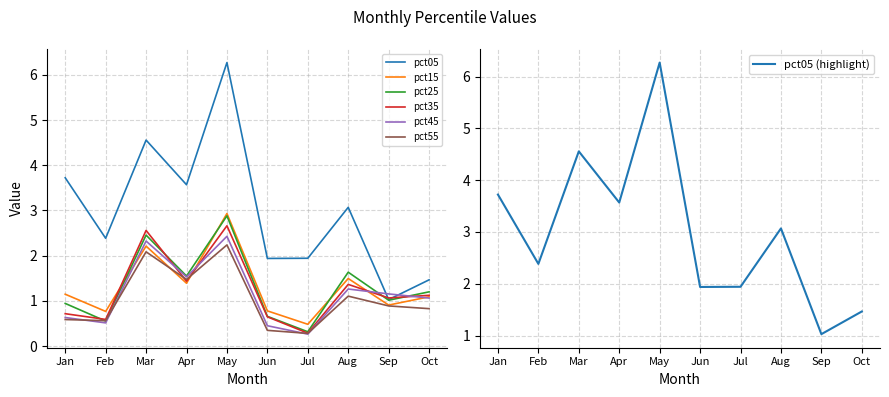

The pct55 series shows 2.1 at Mar. True or false?

True